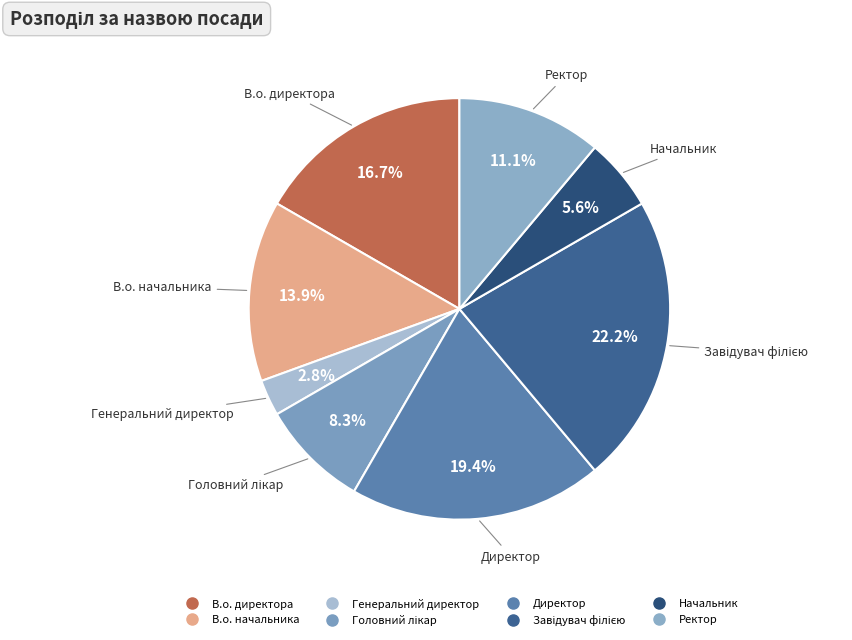

Between В.о. начальника and Директор, which is larger?

Директор